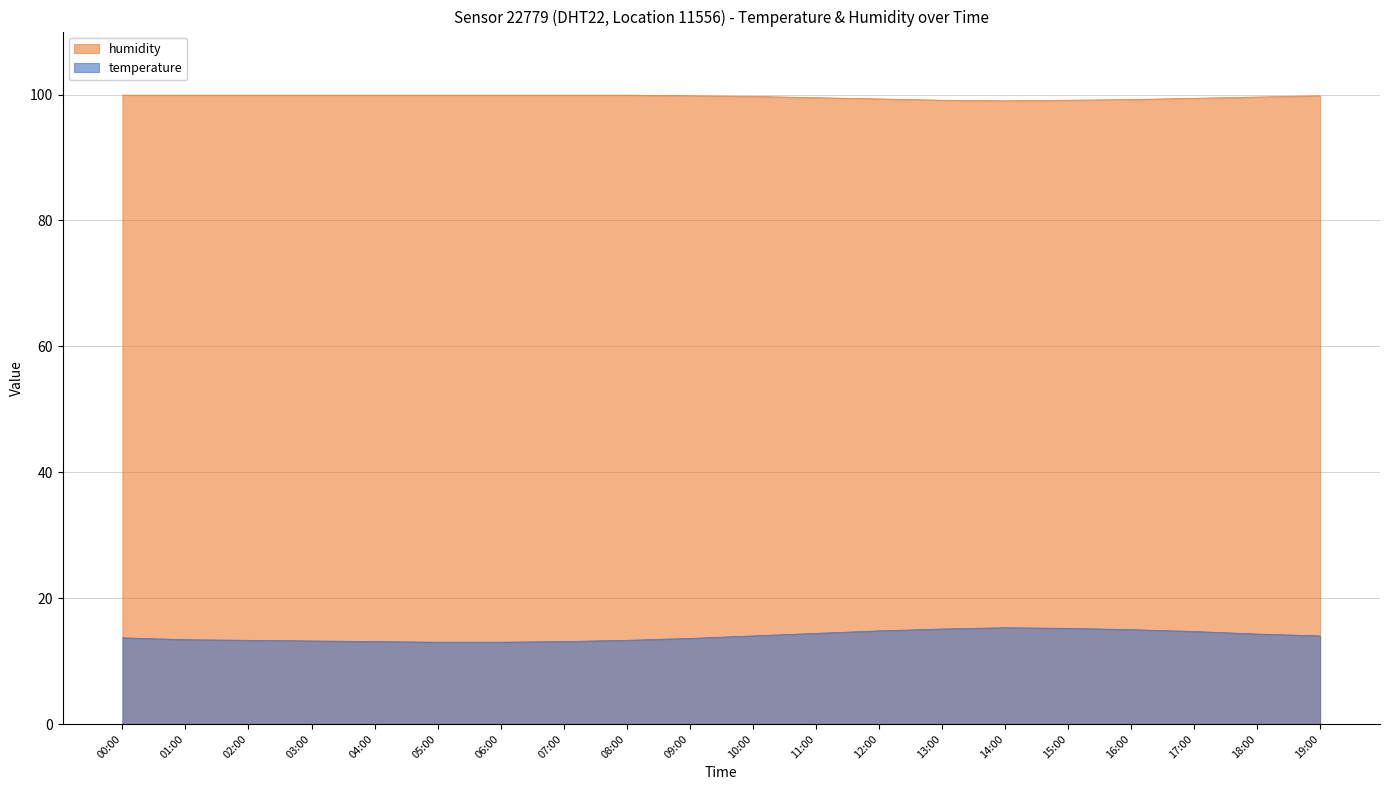

At which category does the chart reach its minimum across all series?

05:00